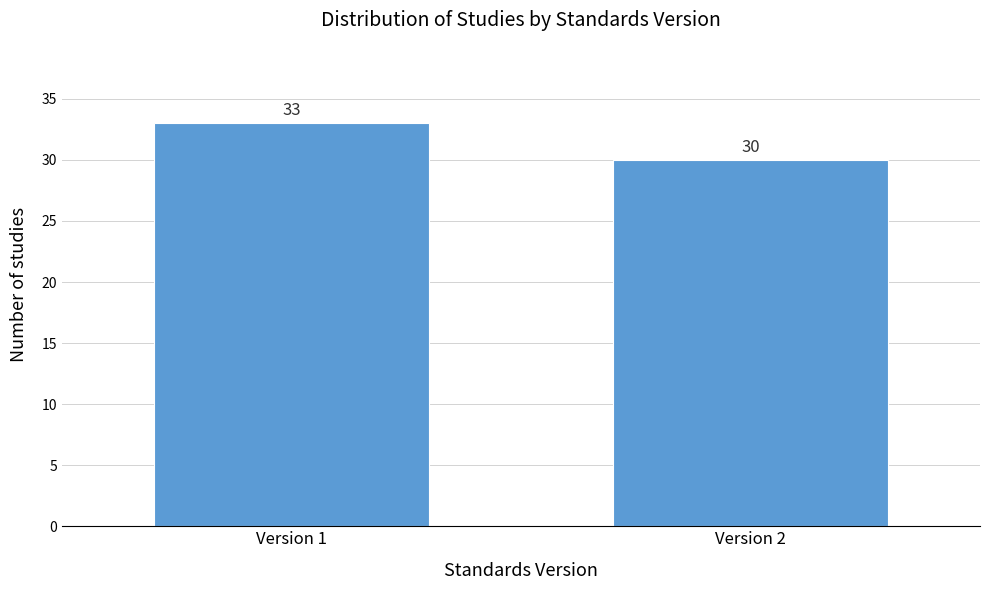

Reading left to right, extract all data points from this chart.

Version 1=33	Version 2=30